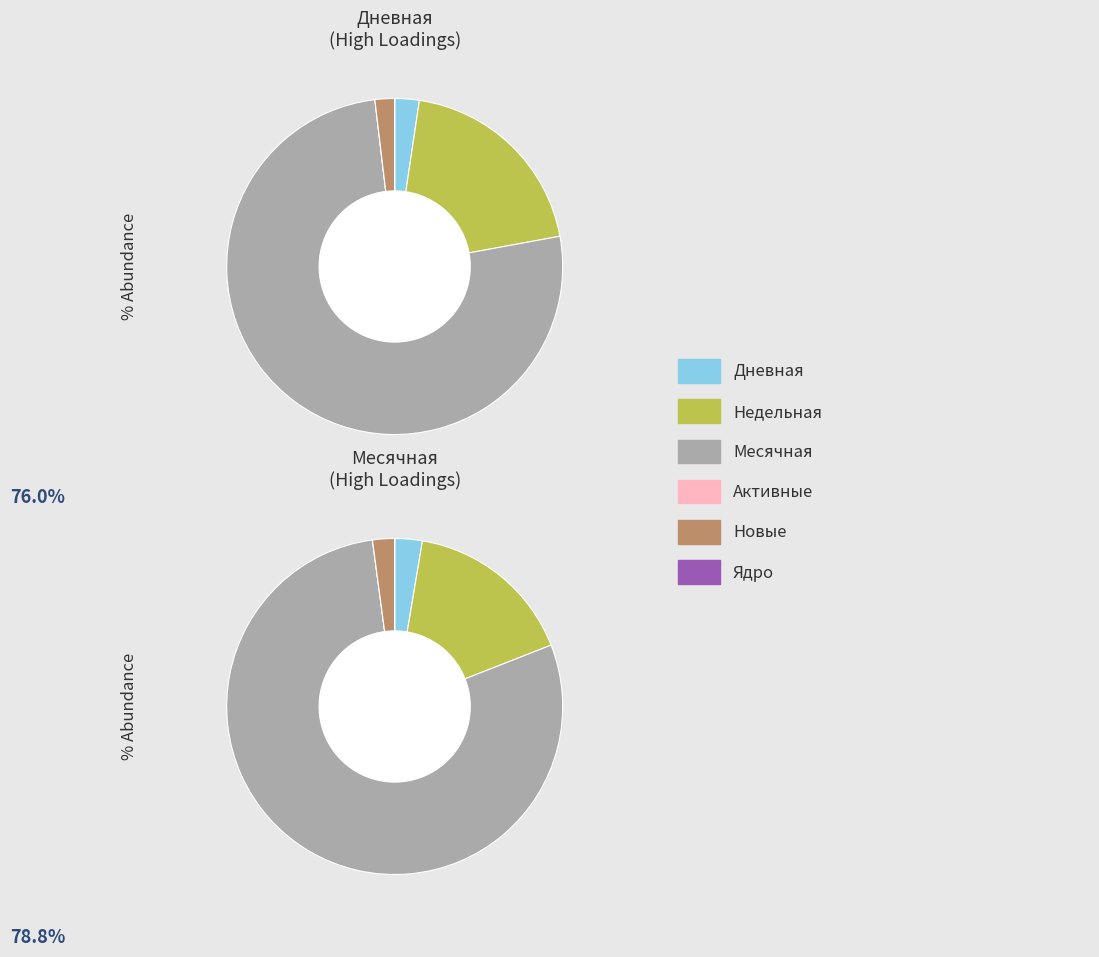

Does 23 account for over 50% of the chart?

No